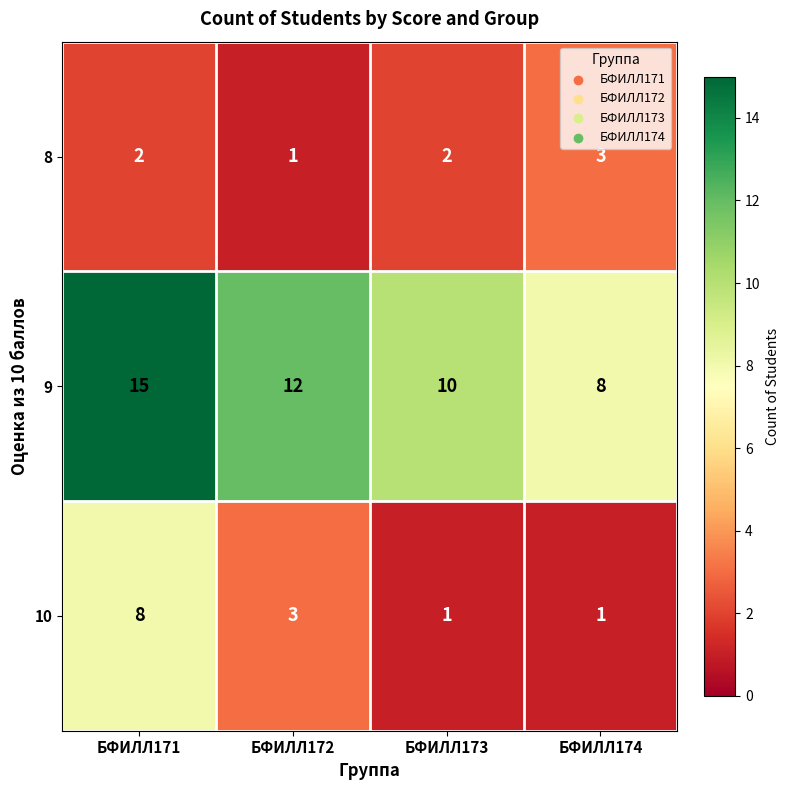

At which category does the chart reach its peak across all series?

БФИЛЛ171